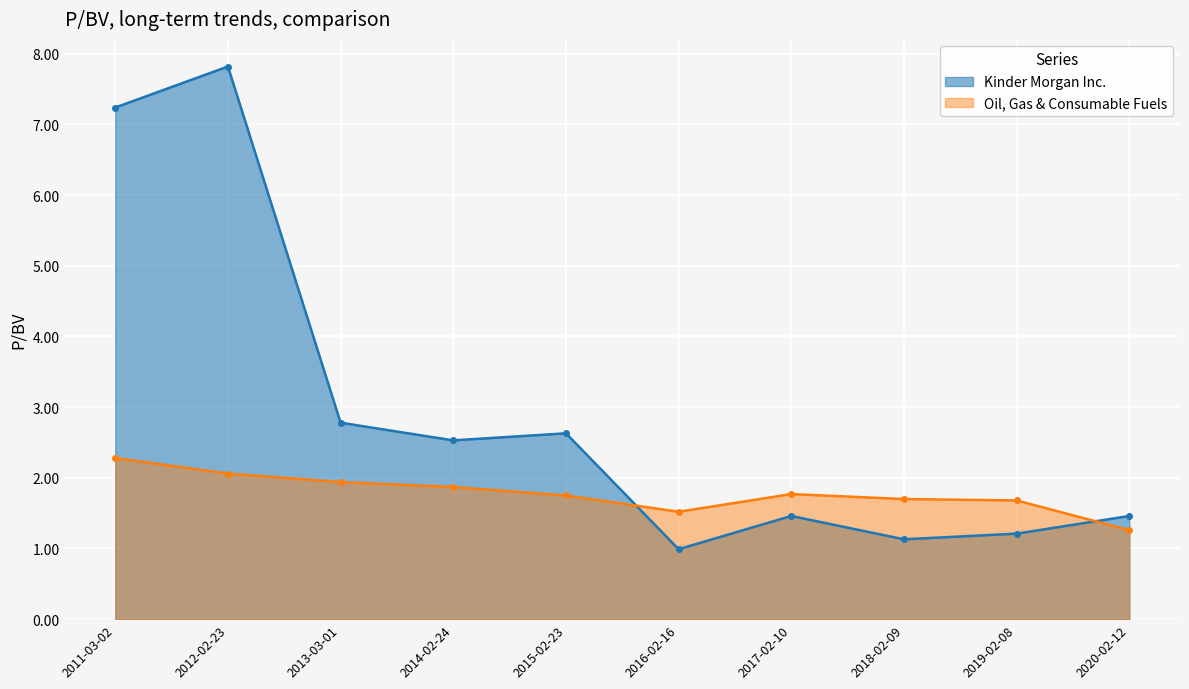

Reading left to right, transcribe all the data shown in this chart.

Kinder Morgan Inc.: 7.2	7.8	2.8	2.5	2.6	1.0	1.5	1.1	1.2	1.5
Oil, Gas & Consumable Fuels: 2.3	2.1	1.9	1.9	1.8	1.5	1.8	1.7	1.7	1.3